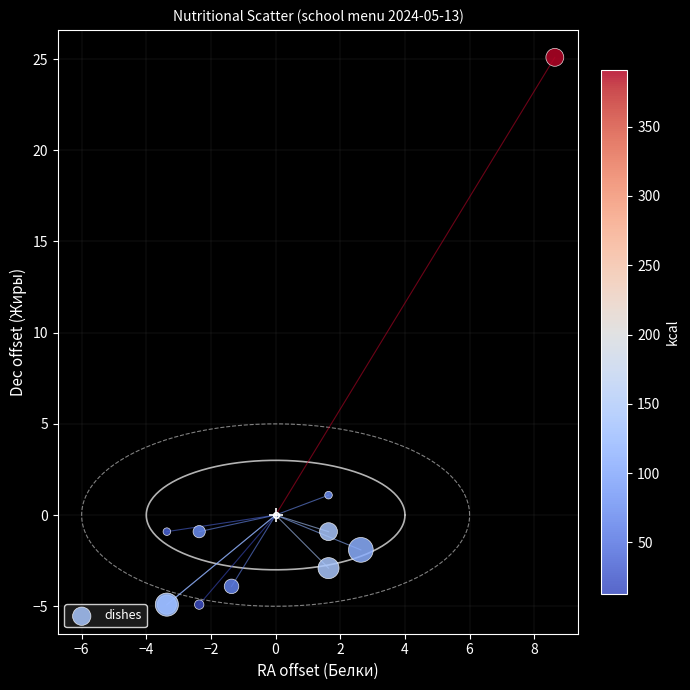

What Y value in the scatter plot is closest to 10?

1.1